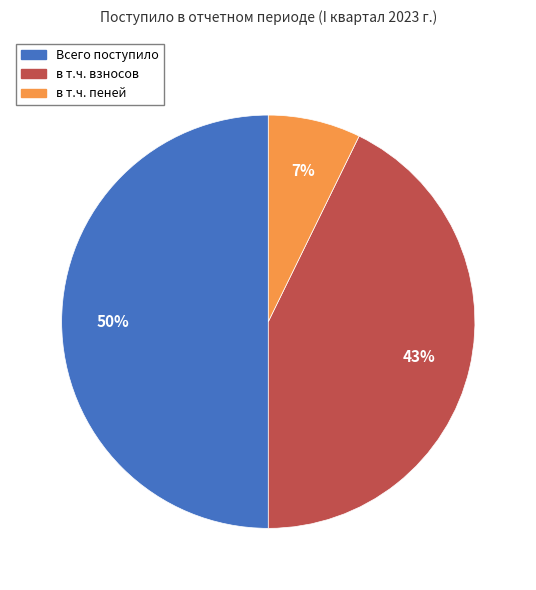

To the nearest percent, what is the difference between the largest and smallest slice percentages?

43%